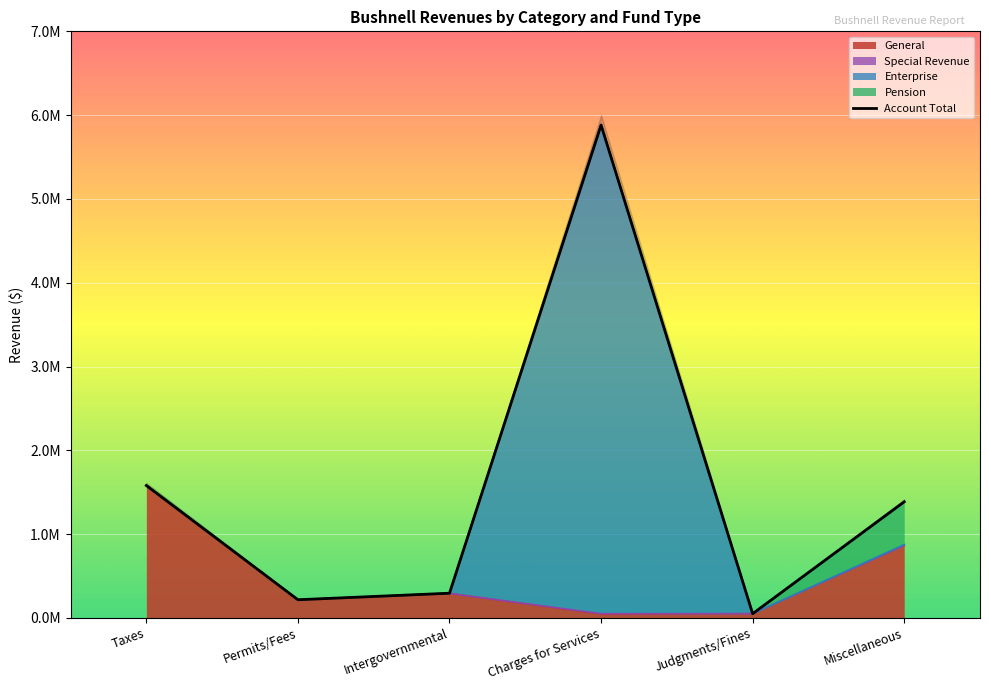

What is the sum of the values at Taxes and Charges for Services?

7461860